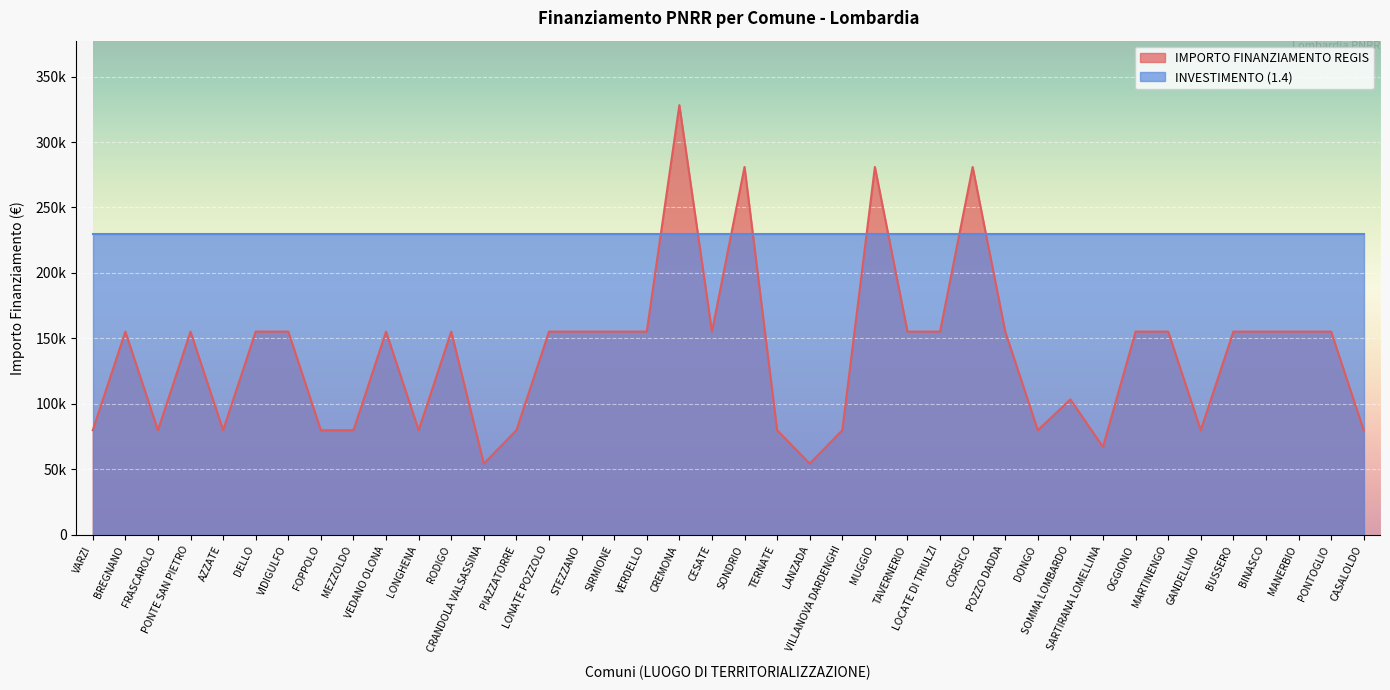

Does the chart display data point markers on the line(s)?

No